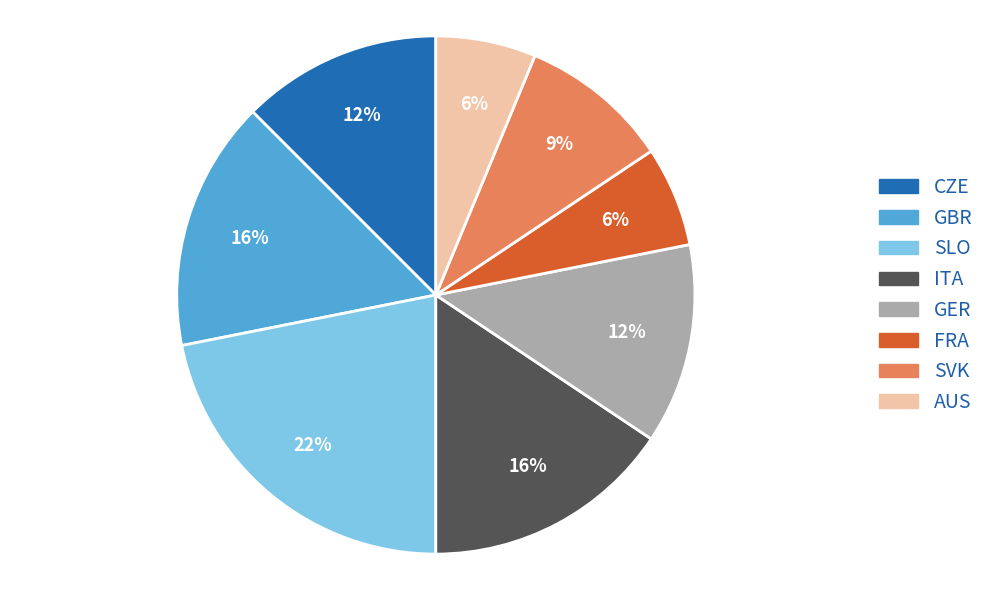

Is the sum of AUS and SVK greater than half?

No